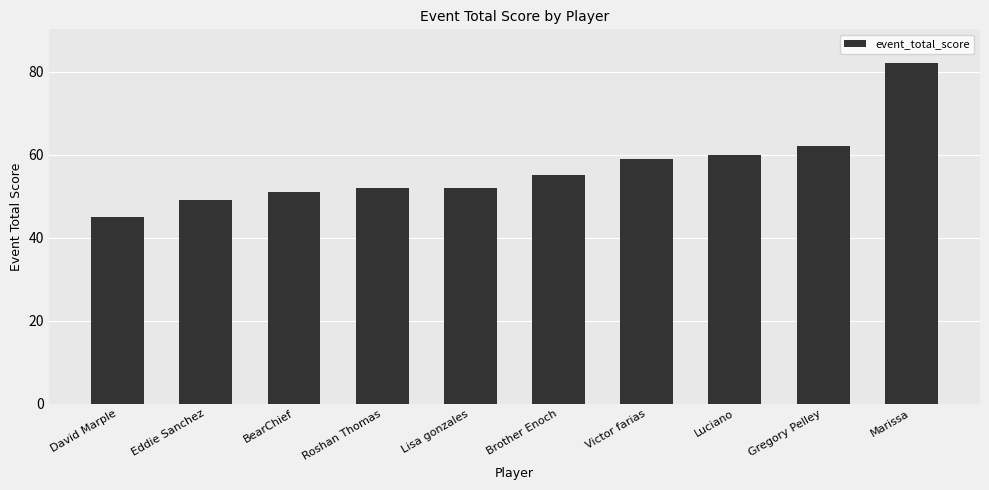

How many values are below 55?

5